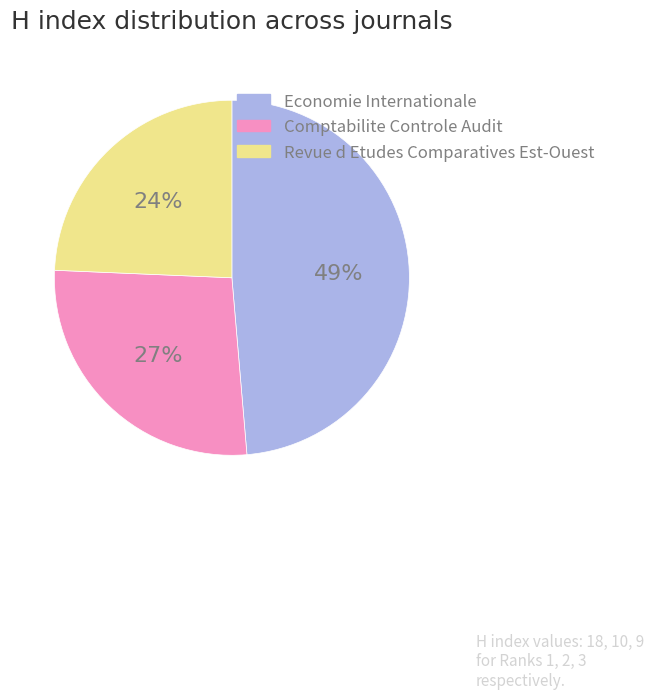

Does any single category account for the majority?

No